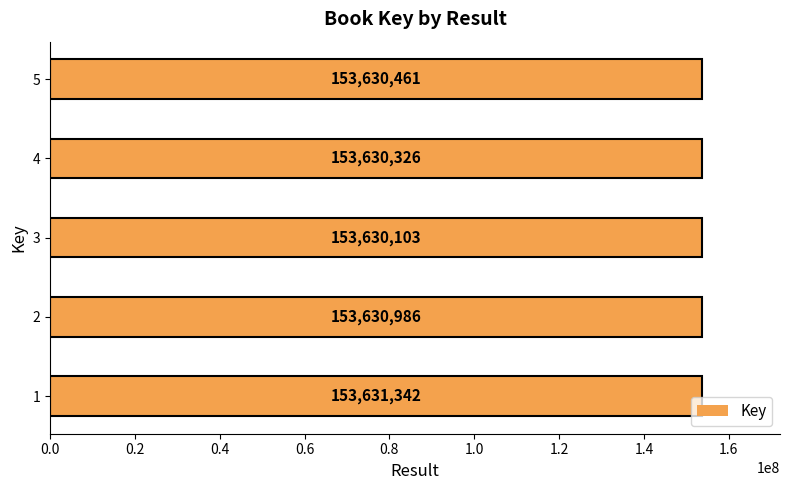

Are the bars horizontal?

Yes